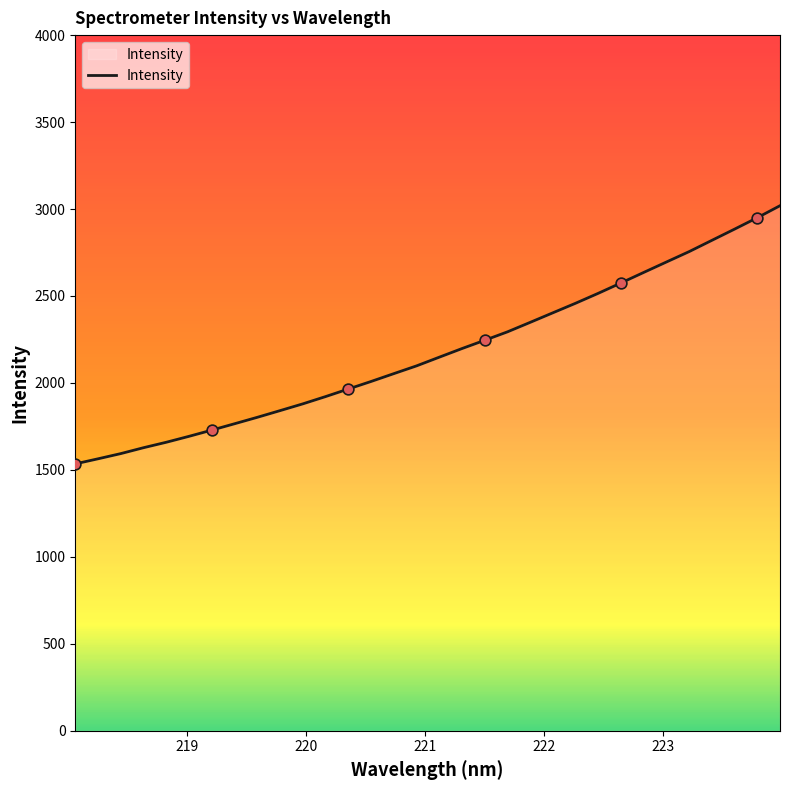

What is the smallest value displayed?

1534.7